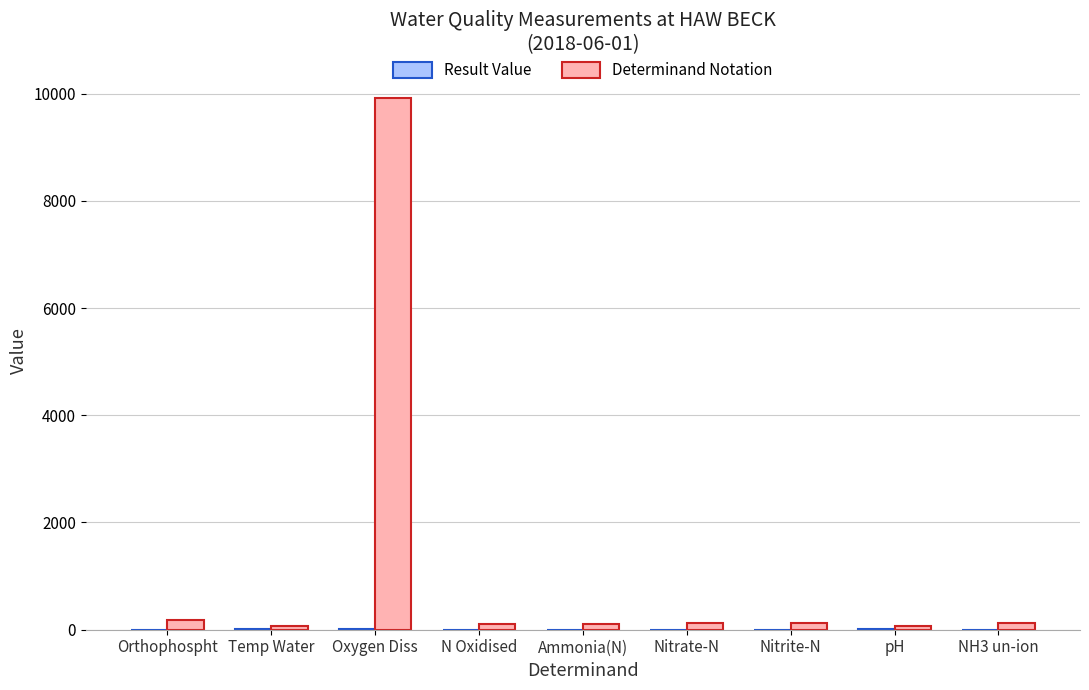

What is the greatest value displayed?

9924.0